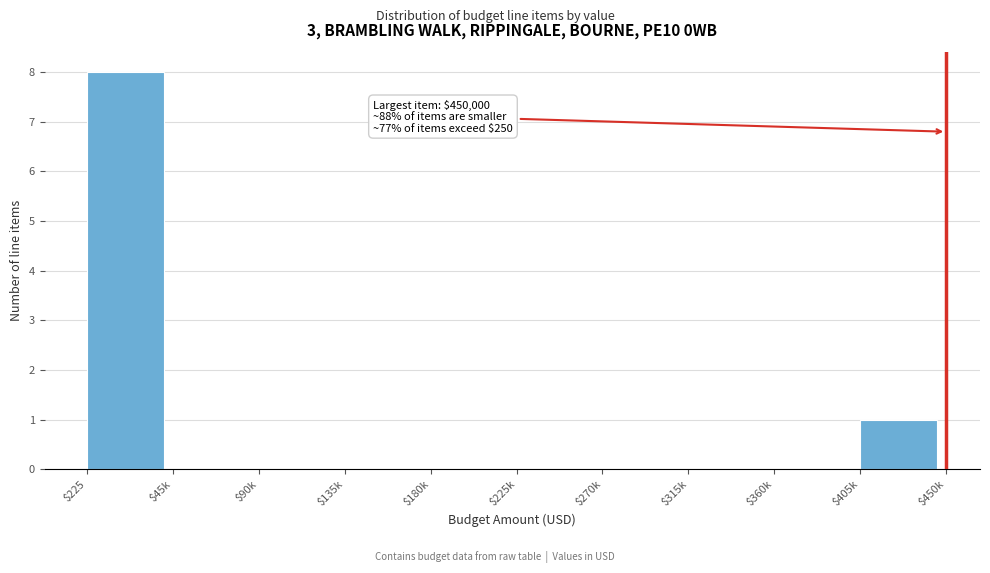

True or false: the data shows -5 at $270k.

False